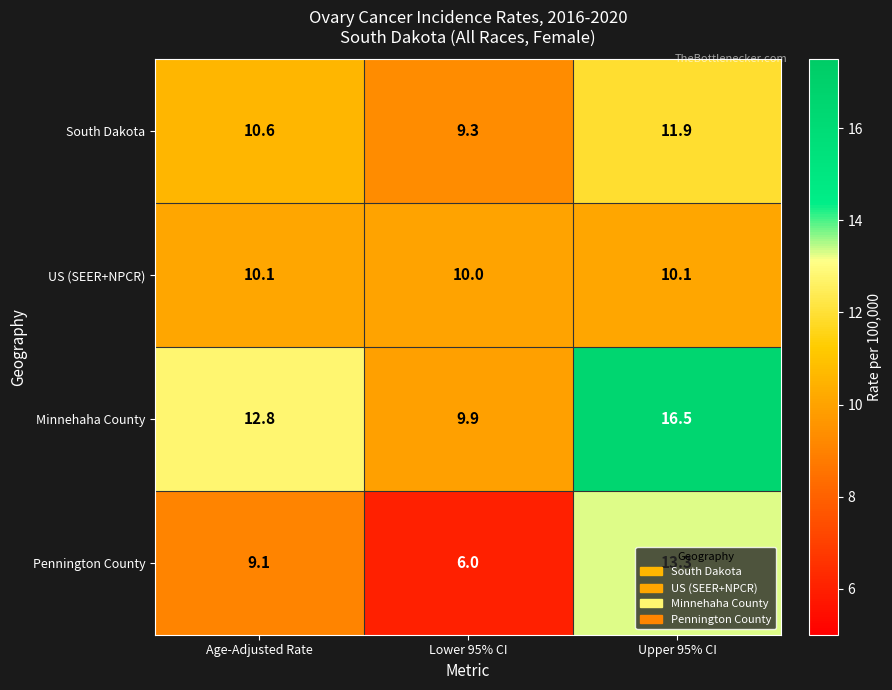

Which category has the lowest value across all series?

Lower 95% CI